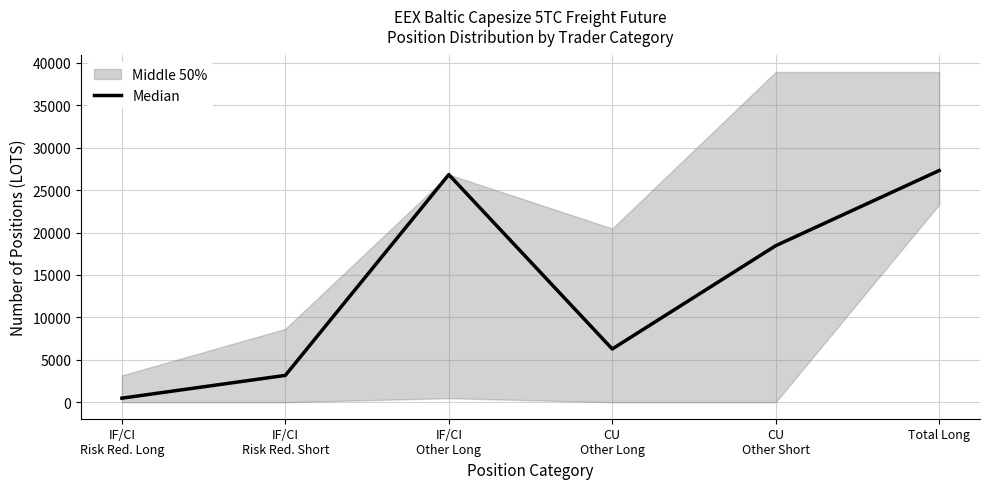

List the labels in order of value, largest first.

Total Long, IF/CI
Other Long, CU
Other Short, CU
Other Long, IF/CI
Risk Red. Short, IF/CI
Risk Red. Long